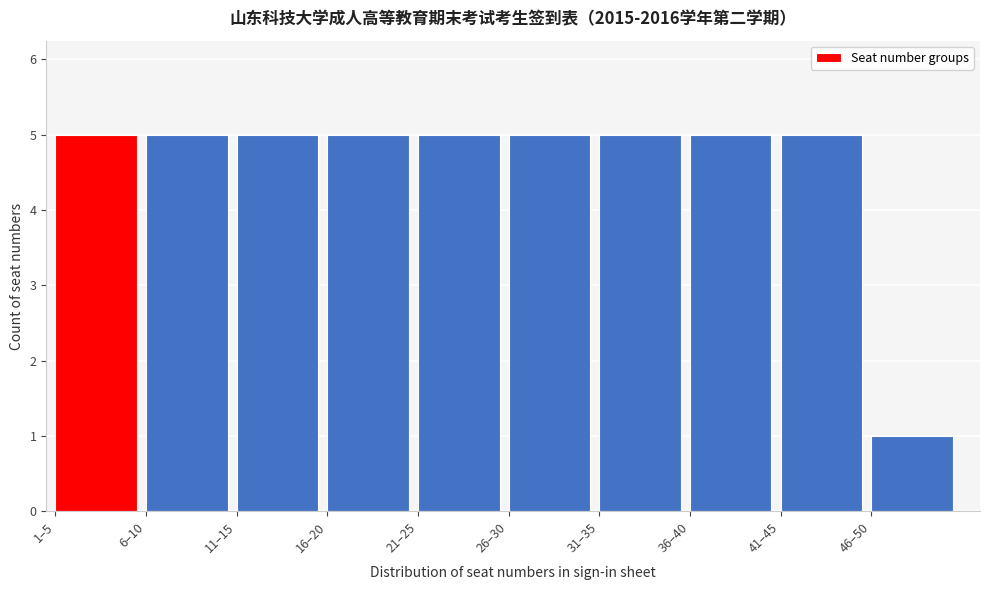

Reading left to right, what are all the values shown in this chart?

1–5=5	6–10=5	11–15=5	16–20=5	21–25=5	26–30=5	31–35=5	36–40=5	41–45=5	46–50=1